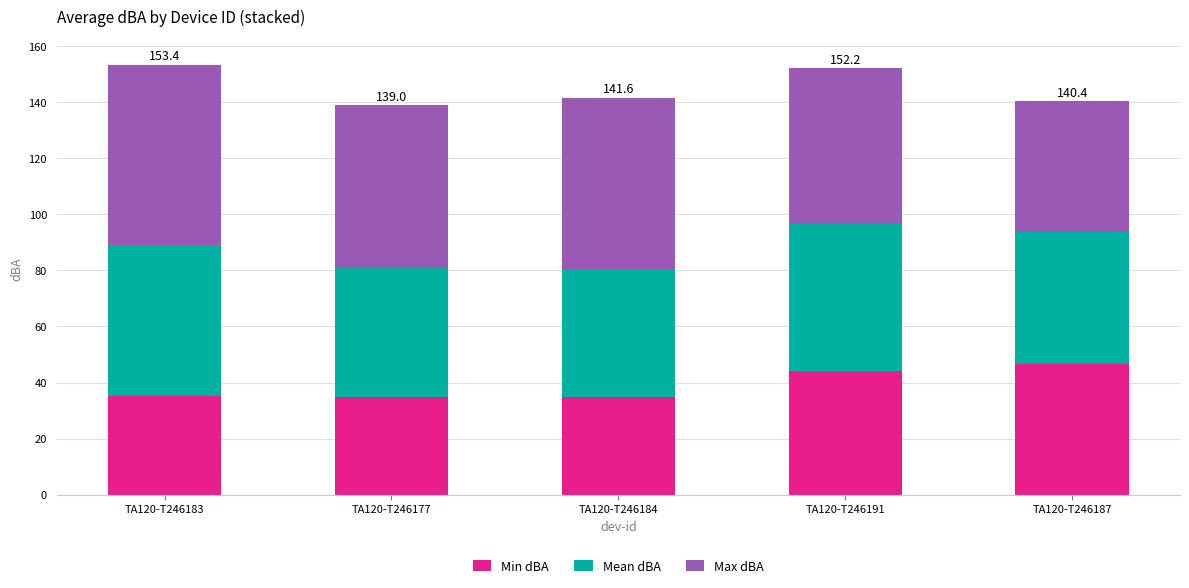

Is it true that Min dBA equals 46.7 at TA120-T246187?

True